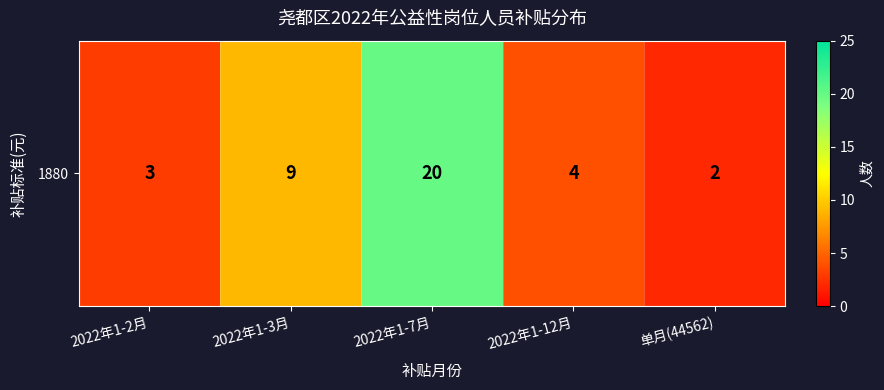

How many series are shown in this chart?

1